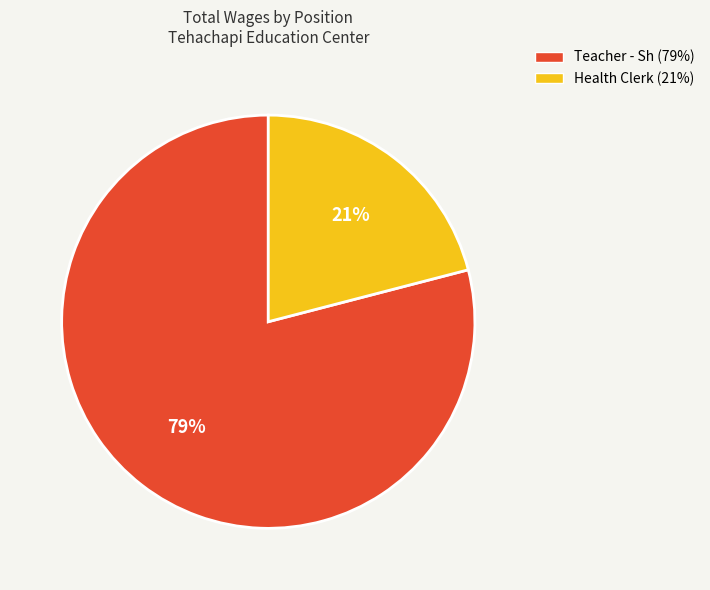

To the nearest percent, what is the combined percentage of Health Clerk and Teacher - Sh?

100%